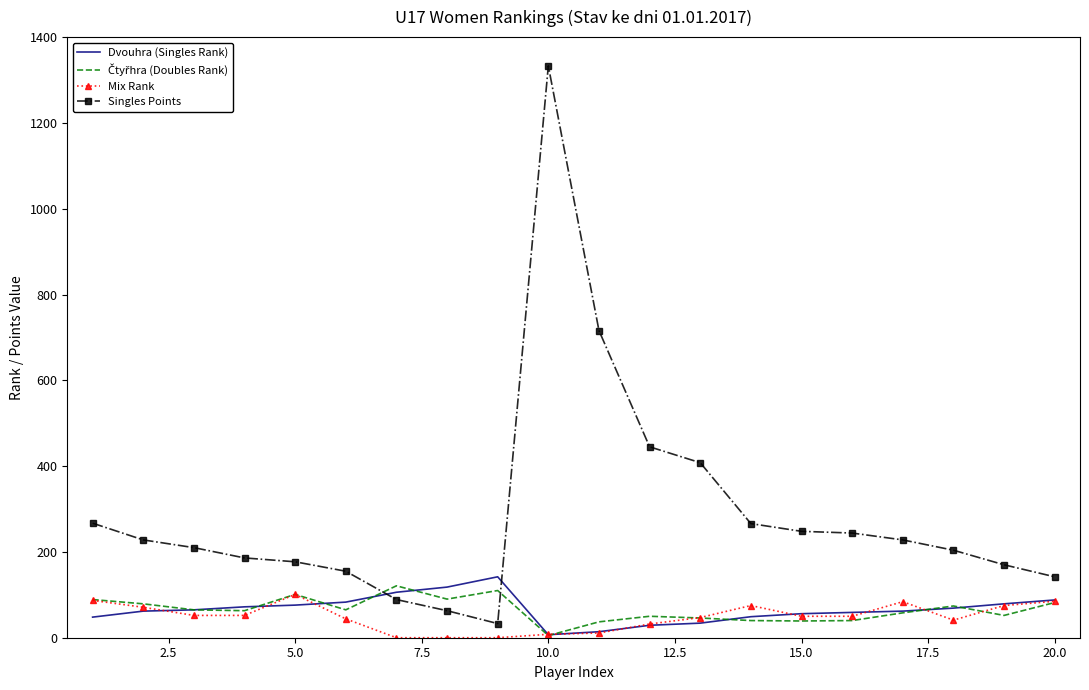

True or false: Mix Rank has more than 2 points higher than both neighbors.

True